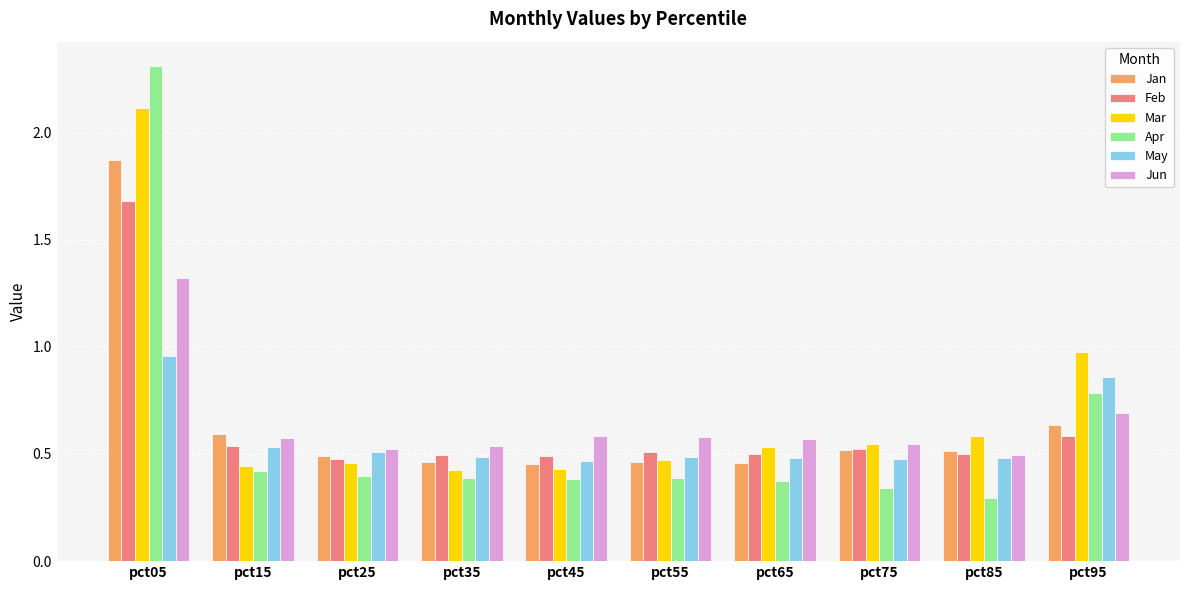

Is it true that May equals 0.2 at pct45?

False